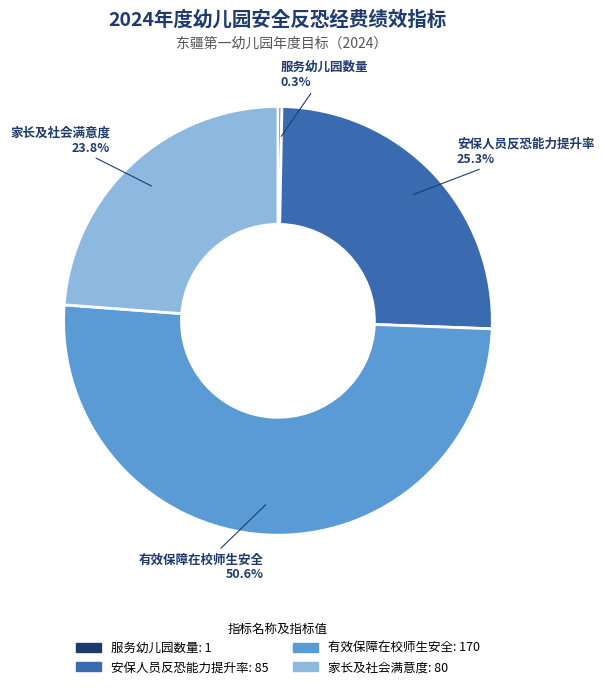

What percentage do 服务幼儿园数量 and 有效保障在校师生安全 together represent?

50.9%